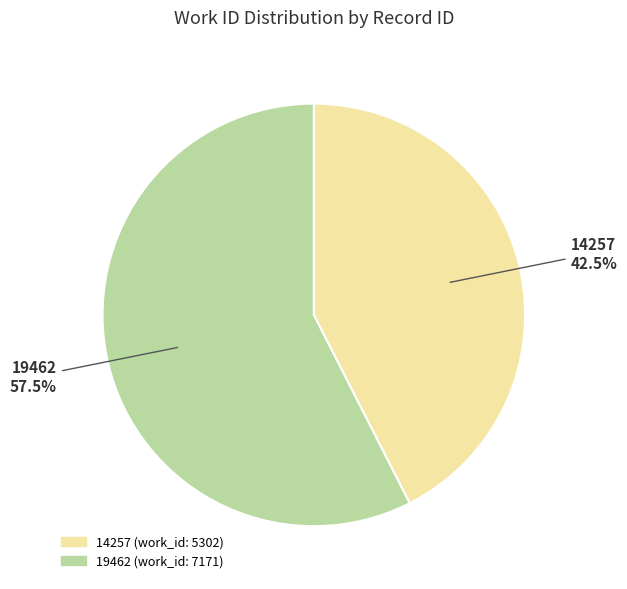

True or false: 19462 accounts for 65% of the total.

False